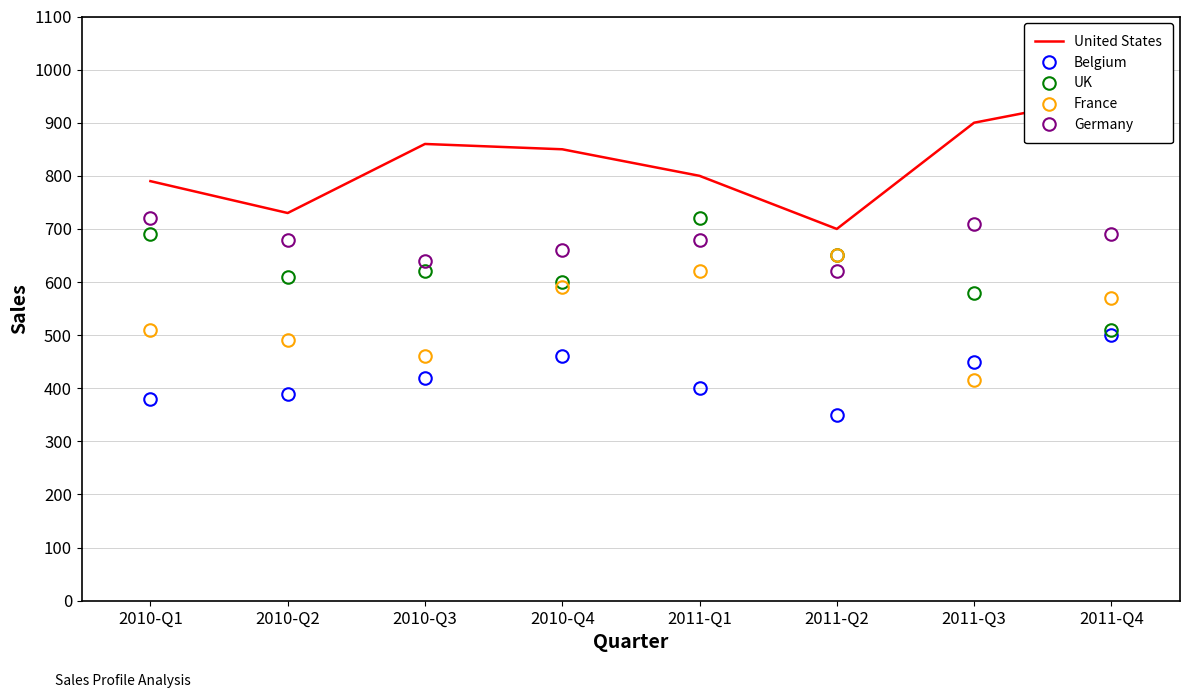

Where does the Germany series first go above 680?

2010-Q1